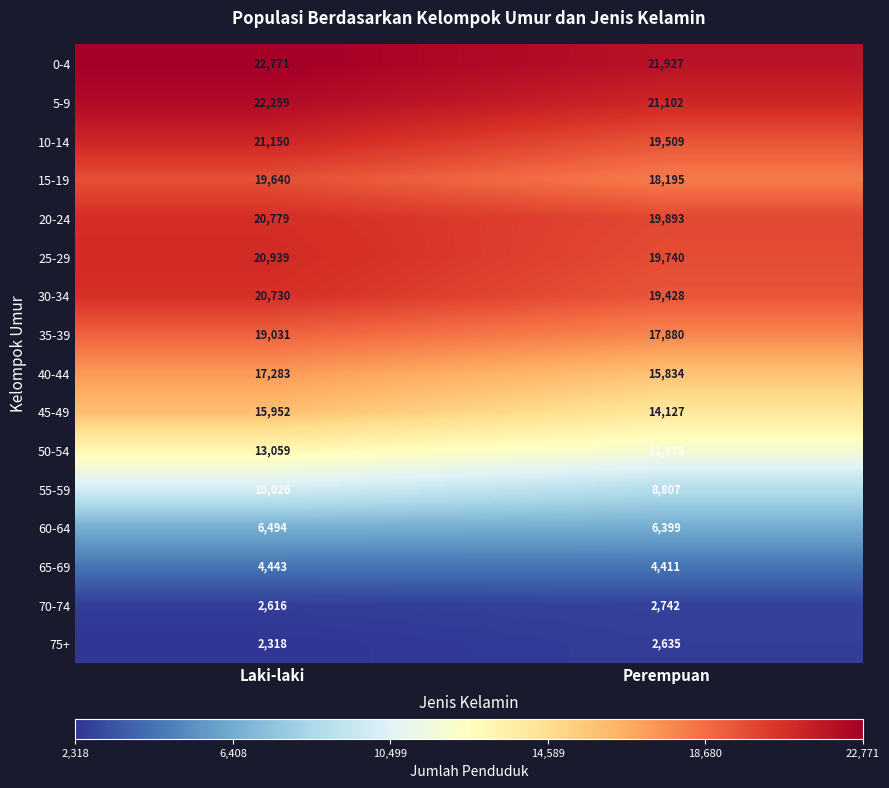

Read the 5-9 value at Perempuan, to the nearest 10.

21100